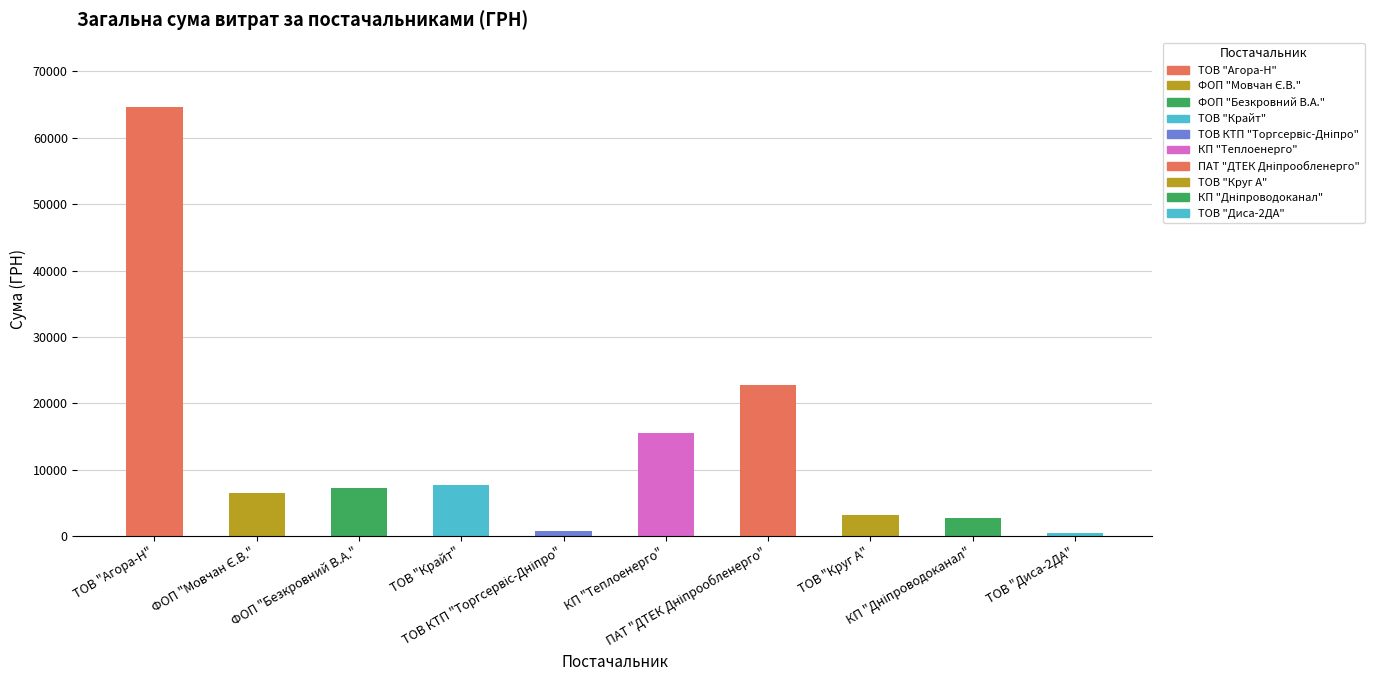

Are the bars grouped side by side (vs. stacked)?

No